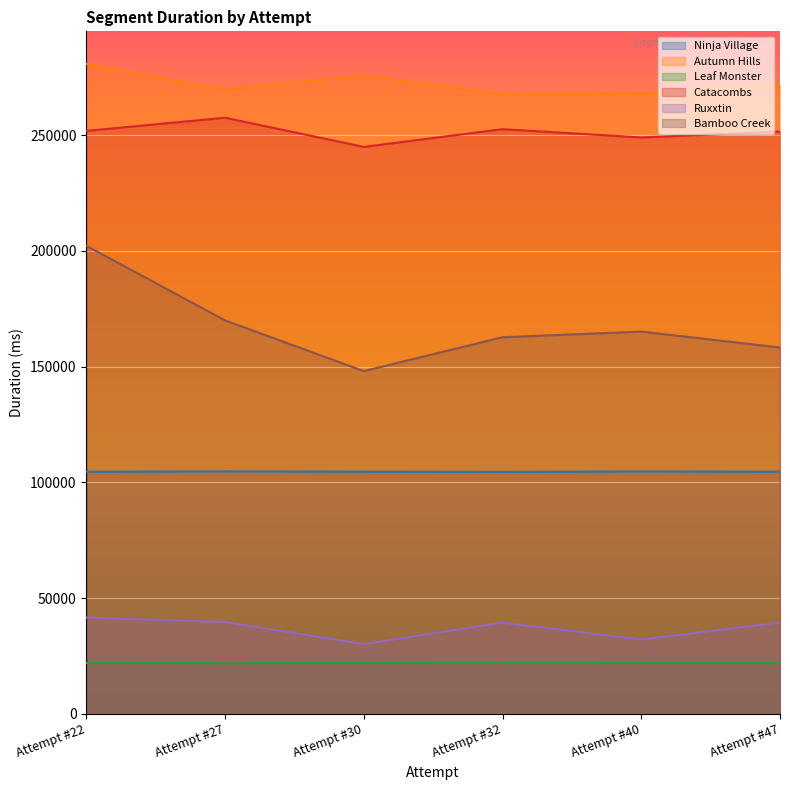

True or false: Ruxxtin and Ninja Village cross at least once.

False